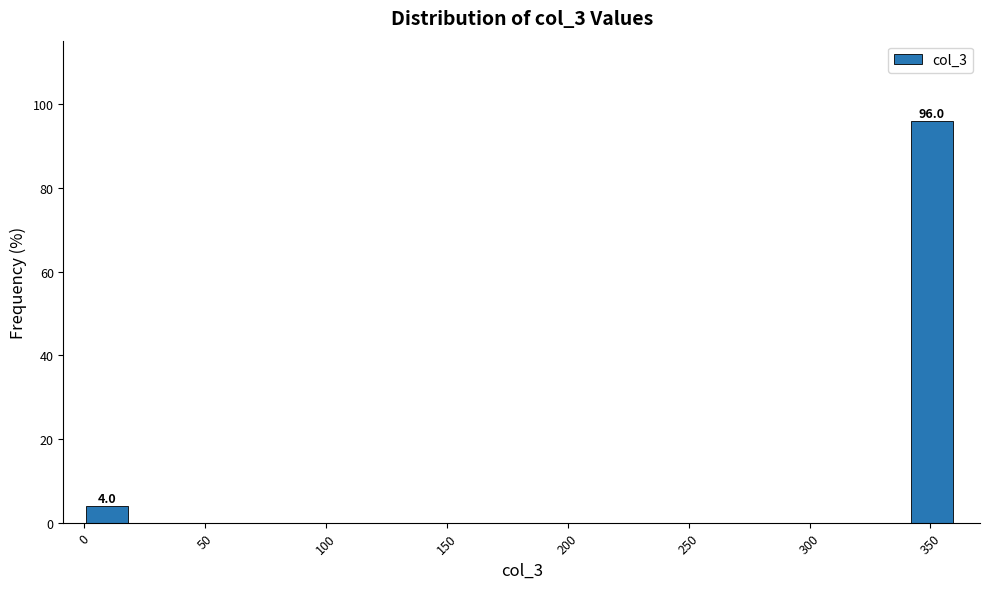

Read against the x-axis, roughly where is the centre of the tallest bar?

350